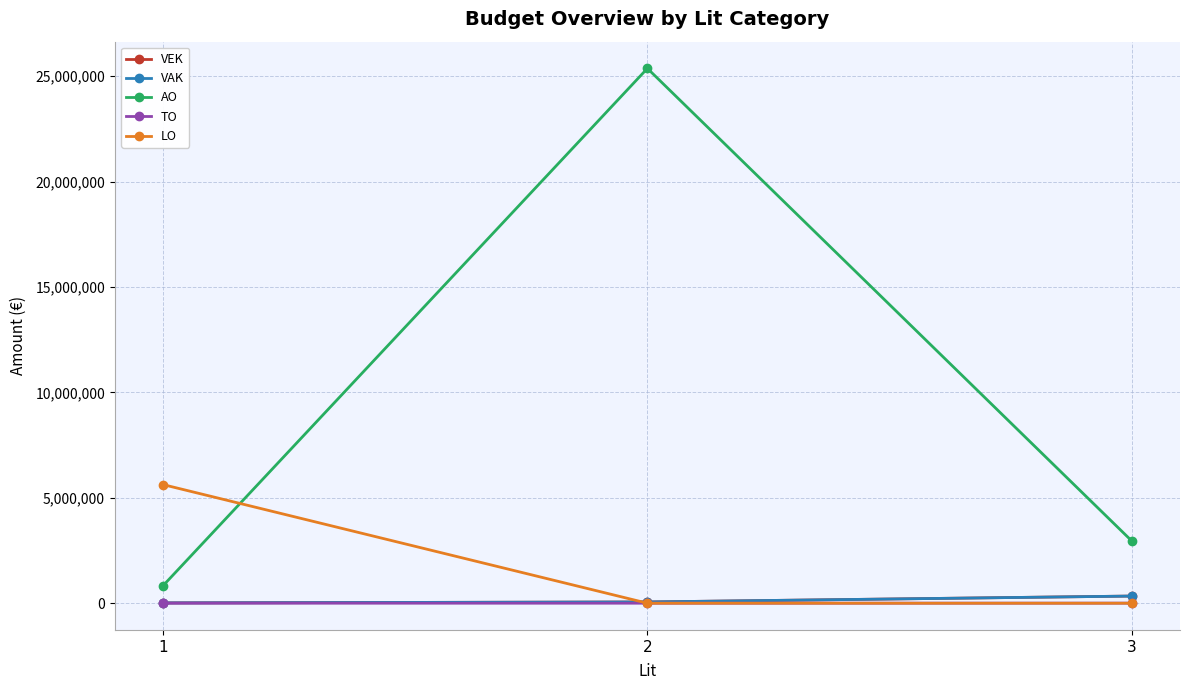

At which category is the sum across all series the highest?

2